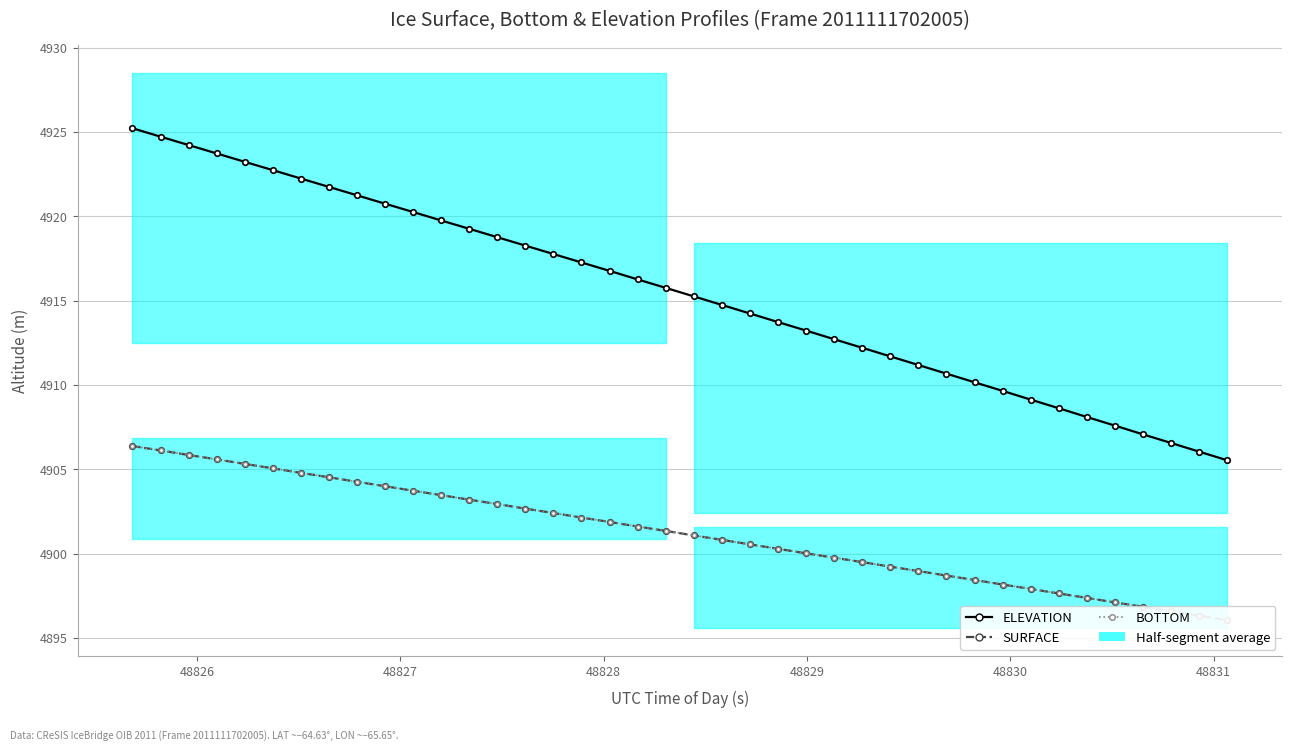

What is the sum of all ELEVATION values?

196618.5